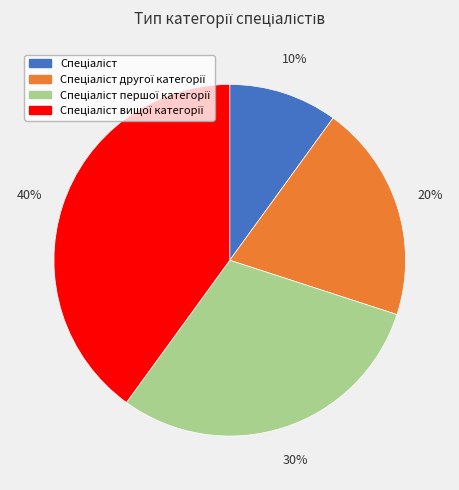

To the nearest percent, what is the difference between the largest and smallest slice percentages?

30%